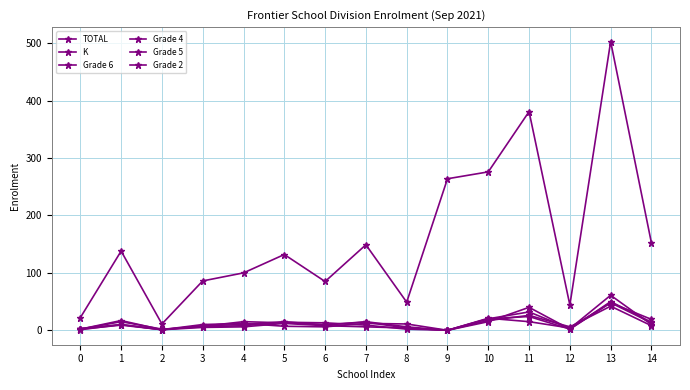

How many distinct data groups are displayed?

6